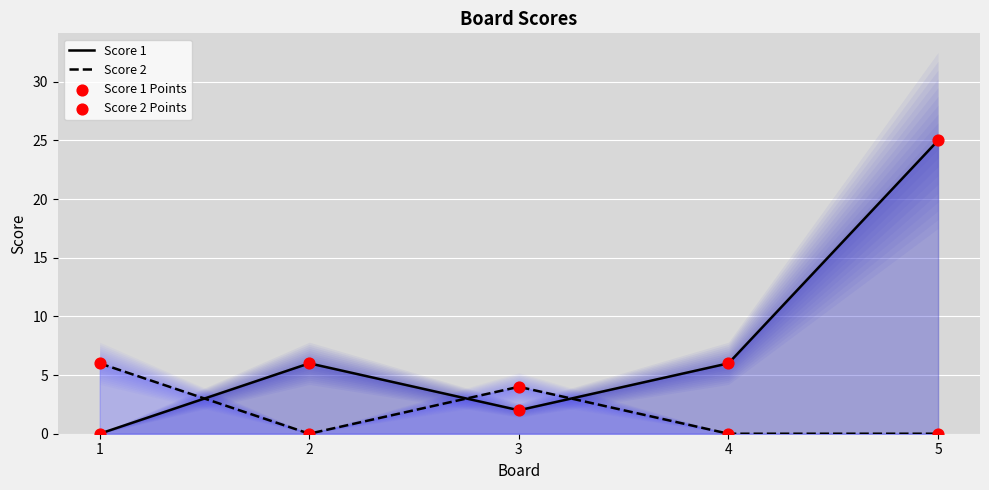

At which category is the sum across all series the highest?

5